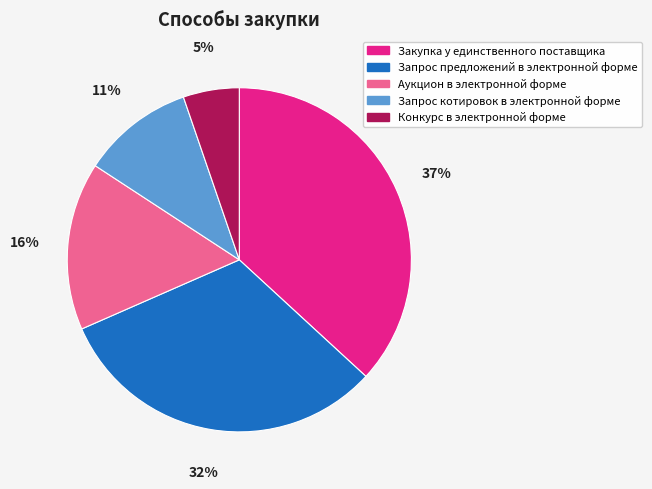

How many segments does this pie chart have?

5